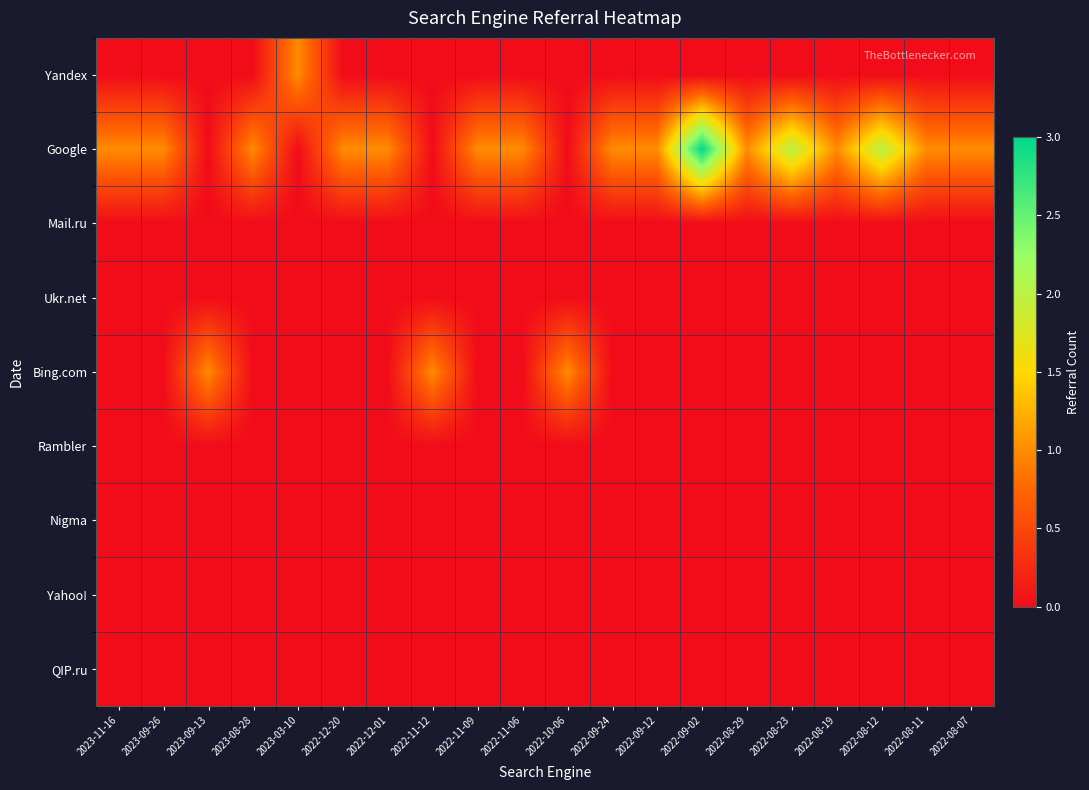

Which series has the widest spread of values?

Google